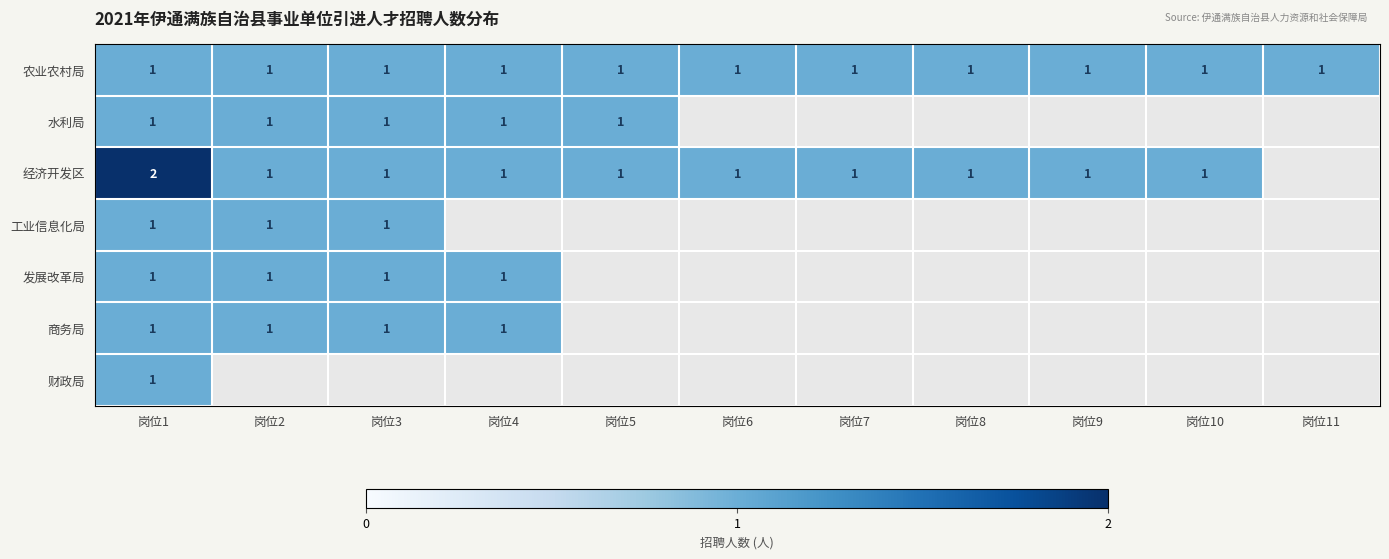

True or false: 发展改革局 has a value of 0 at 岗位3.

False